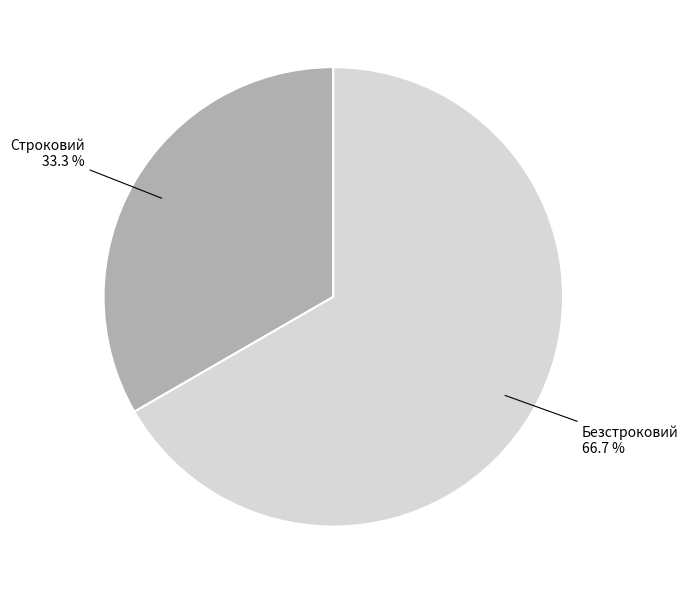

What percentage is the Безстроковий slice, to the nearest percent?

67%